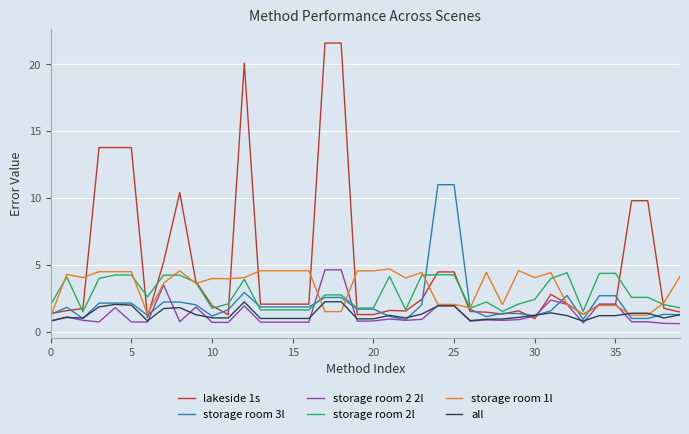

Which series has the largest total across all categories?

lakeside 1s